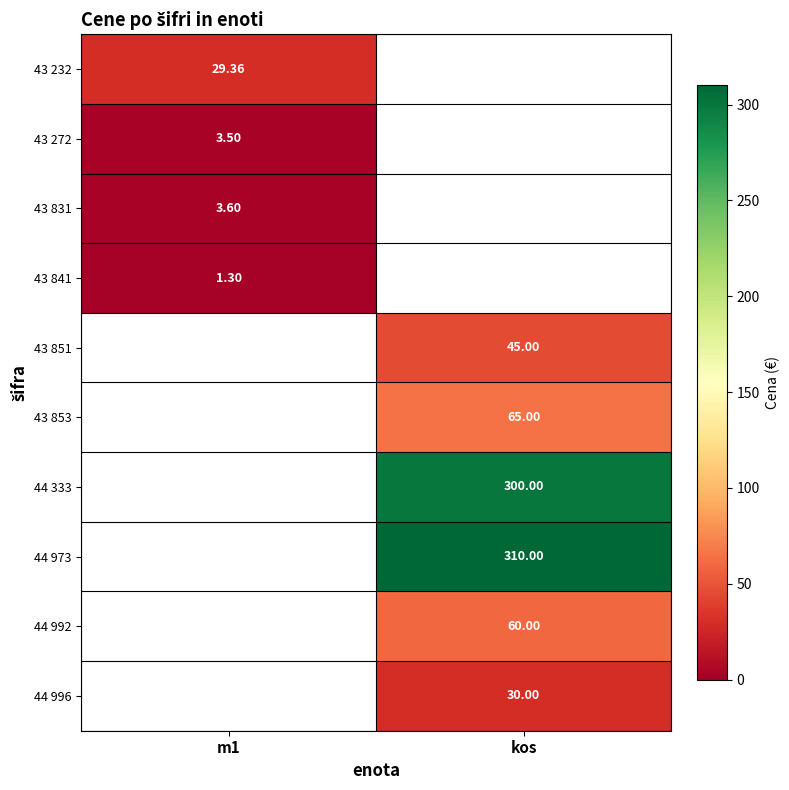

Is the value of 44 996 at kos greater than the value of 44 333 at kos?

No